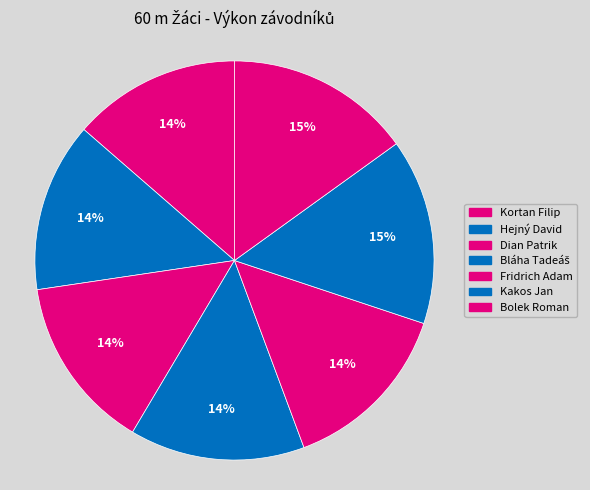

Which category has the biggest portion of the pie?

Kakos Jan